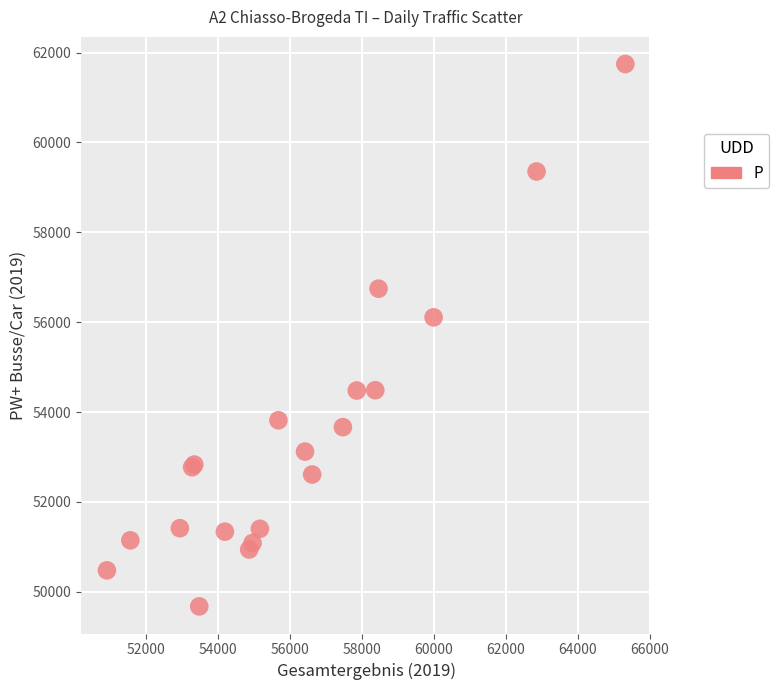

What Y value in the scatter plot is closest to 55710?

56108